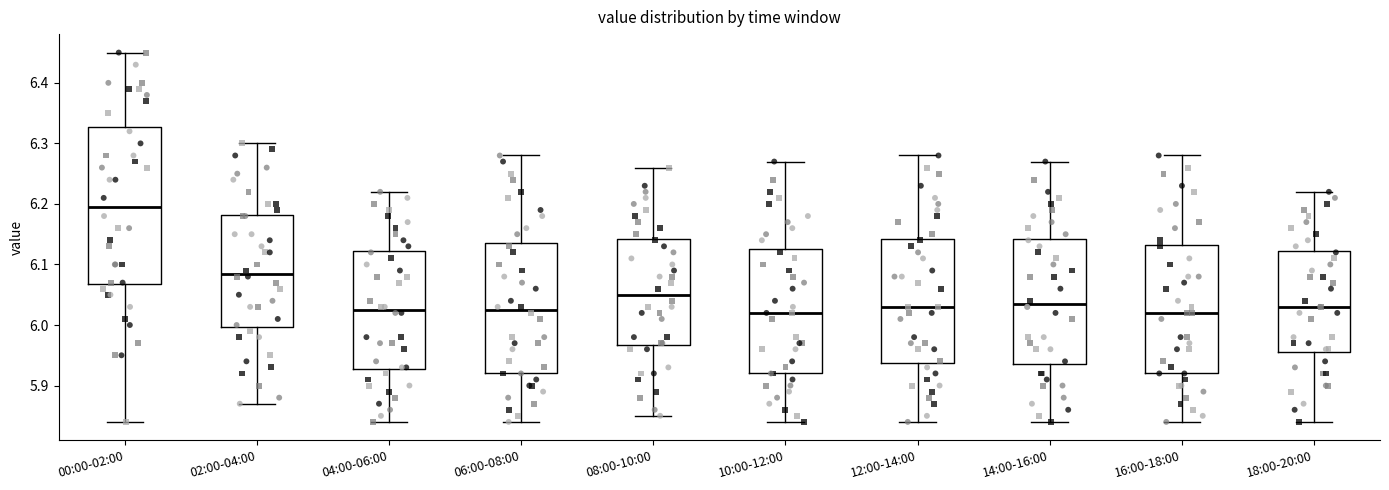

Which box is the tallest, from its lower edge to its upper edge?

00:00-02:00